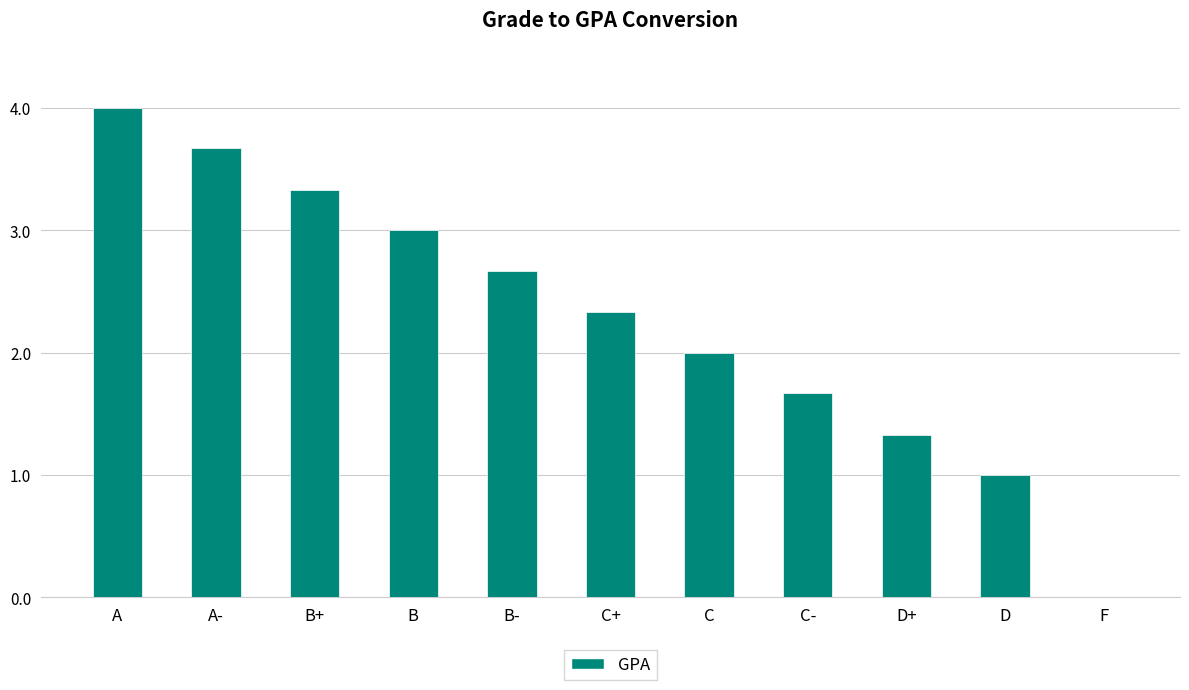

What is the change in value from A- to C+?

-1.3